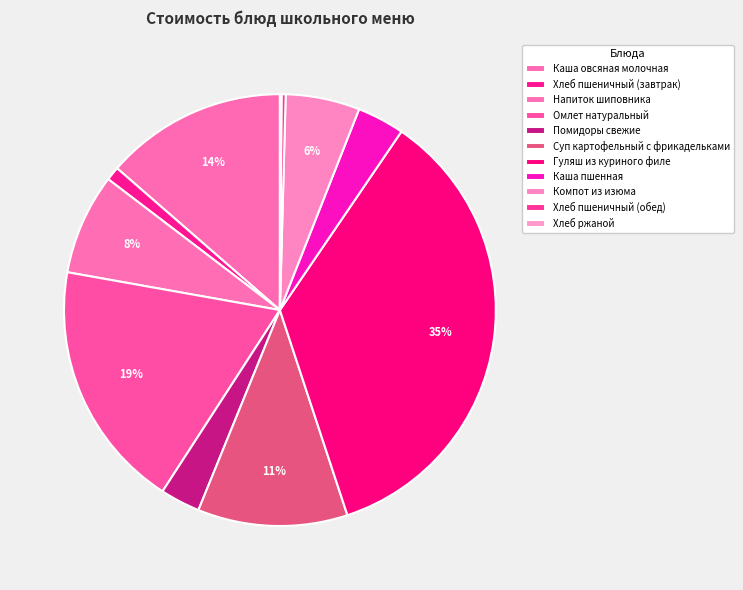

To the nearest percent, what is the difference between the largest and smallest slice percentages?

35%